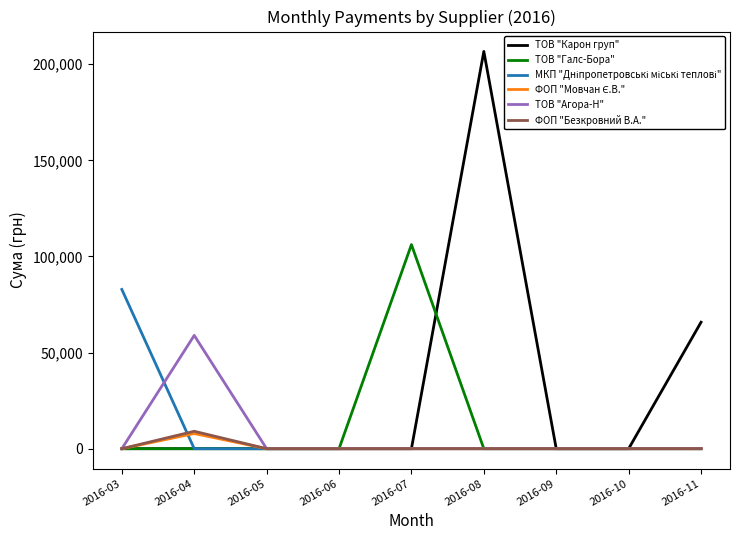

What is the sum of all ТОВ "Галс-Бора" values?

106147.3